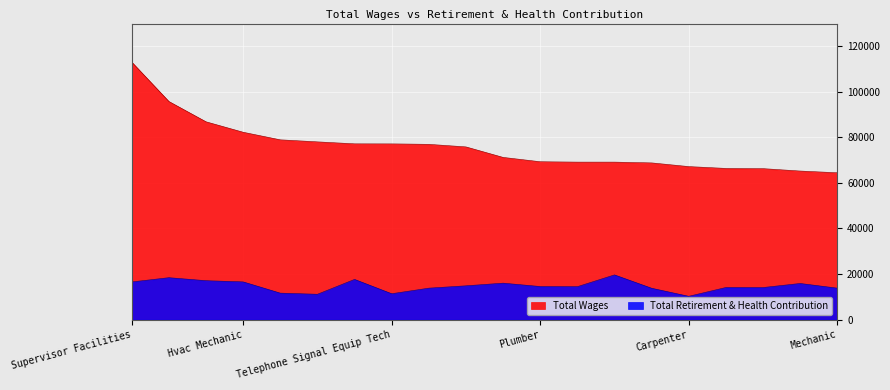

Reading left to right, list all the values displayed in this chart.

Total Wages: 113072	95781	86861	82273	78943	78045	77183	77160	76960	75836	71225	69320	69147	69147	68810	67189	66383	66288	65234	64475
Total Retirement & Health Contribution: 16524	18395	17075	16549	11611	11111	17640	11349	13794	14824	15991	14516	14441	19619	13760	10217	14084	14066	15854	13798